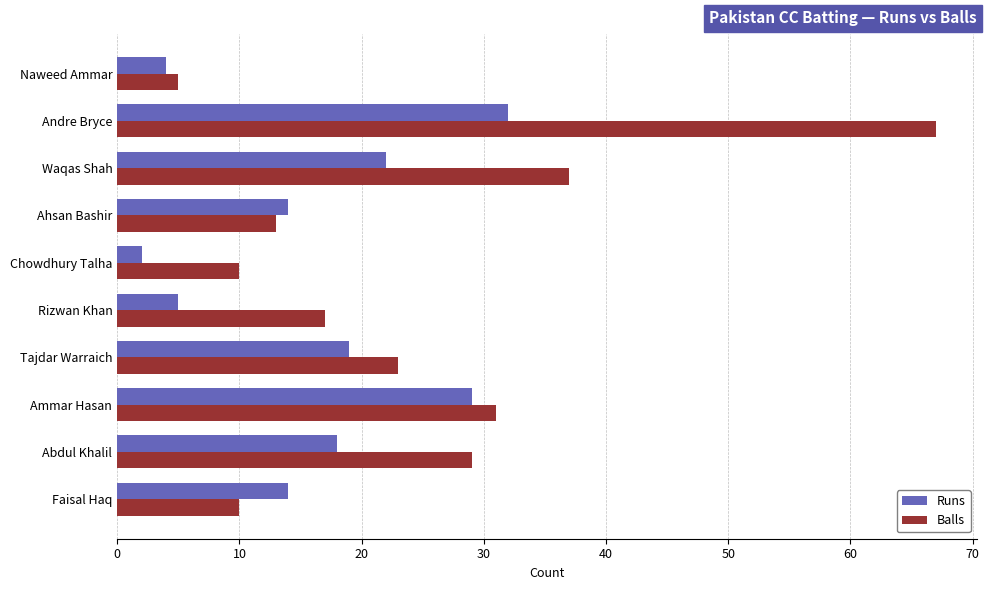

Between Waqas Shah and Tajdar Warraich, which series saw the biggest shift?

Balls